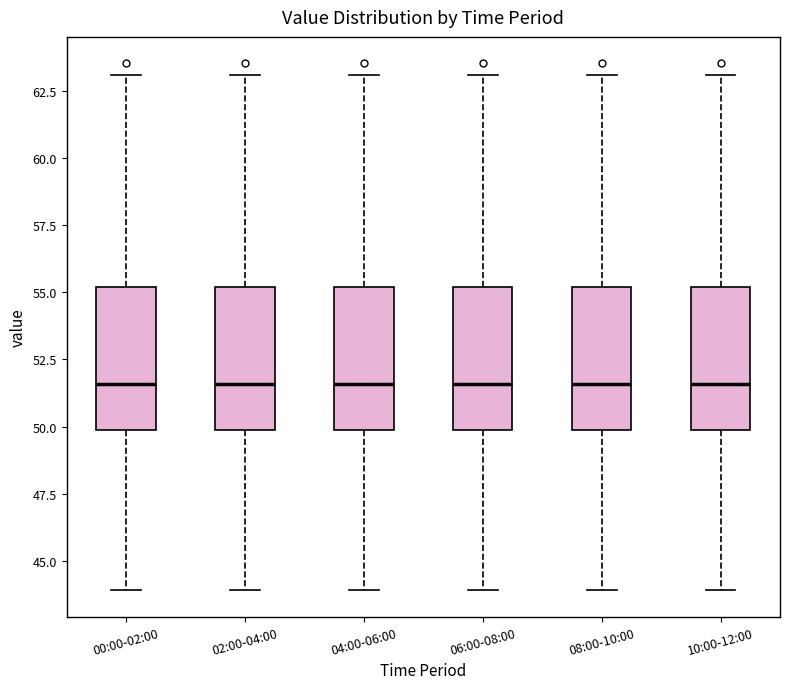

Reading left to right, read every box against the y-axis: the position of its median line, the range the box covers, and the ends of its whiskers. The values are not printed on the chart, so give them approximately, as read against the axis.

00:00-02:00: median 51.5, box 50.0 to 55.0, whiskers 44.0 to 63.0
02:00-04:00: median 51.5, box 50.0 to 55.0, whiskers 44.0 to 63.0
04:00-06:00: median 51.5, box 50.0 to 55.0, whiskers 44.0 to 63.0
06:00-08:00: median 51.5, box 50.0 to 55.0, whiskers 44.0 to 63.0
08:00-10:00: median 51.5, box 50.0 to 55.0, whiskers 44.0 to 63.0
10:00-12:00: median 51.5, box 50.0 to 55.0, whiskers 44.0 to 63.0